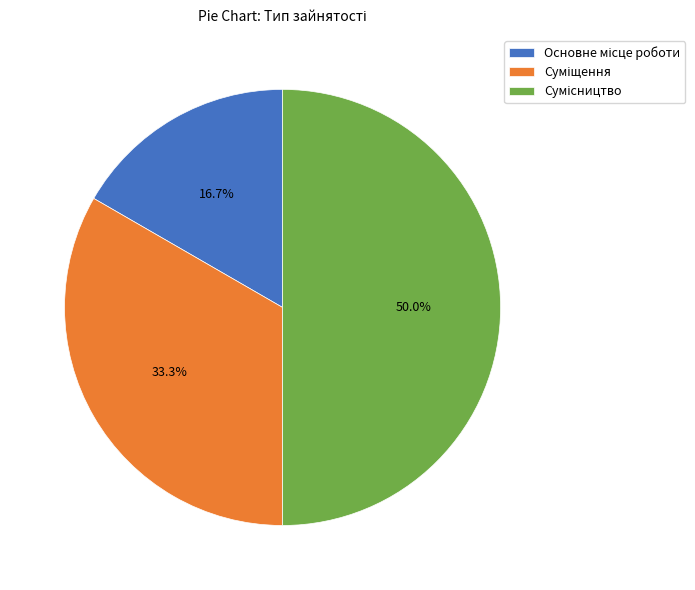

Is it true that Основне місце роботи is 17% of the pie?

True